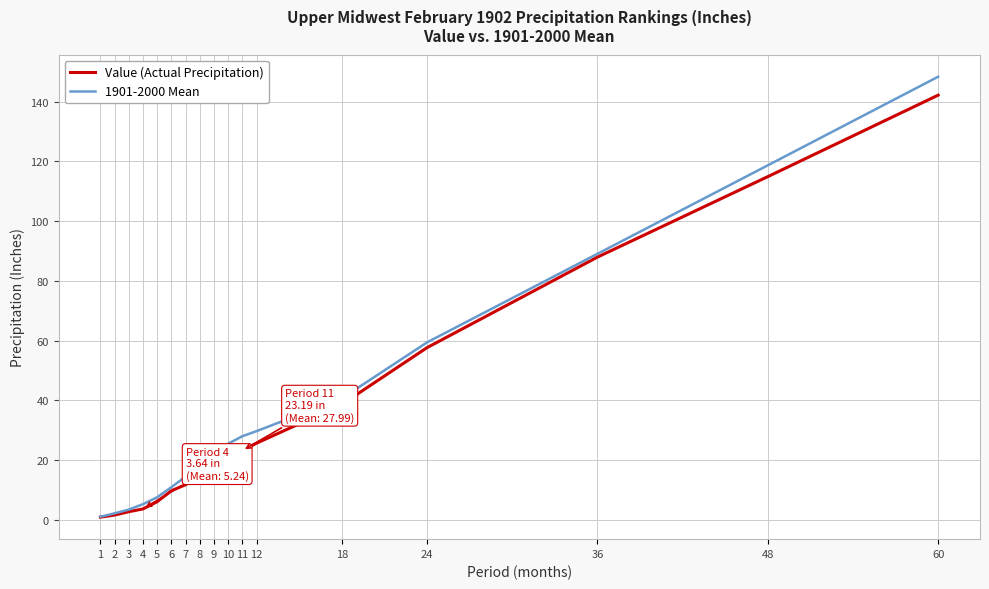

How many values in the Value (Actual Precipitation) series exceed 19?

9